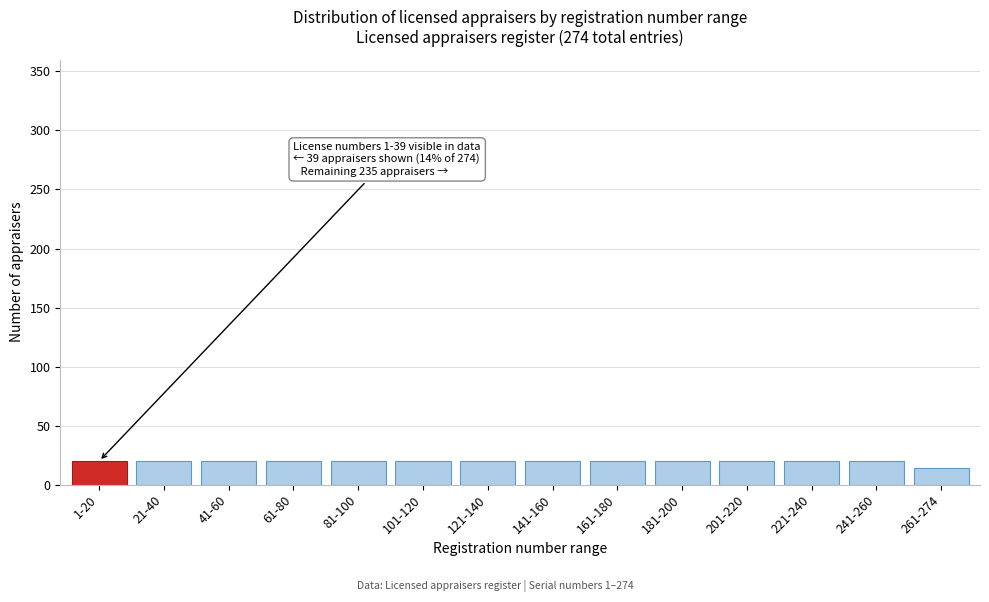

Reading left to right, list all the values displayed in this chart.

20	20	20	20	20	20	20	20	20	20	20	20	20	14